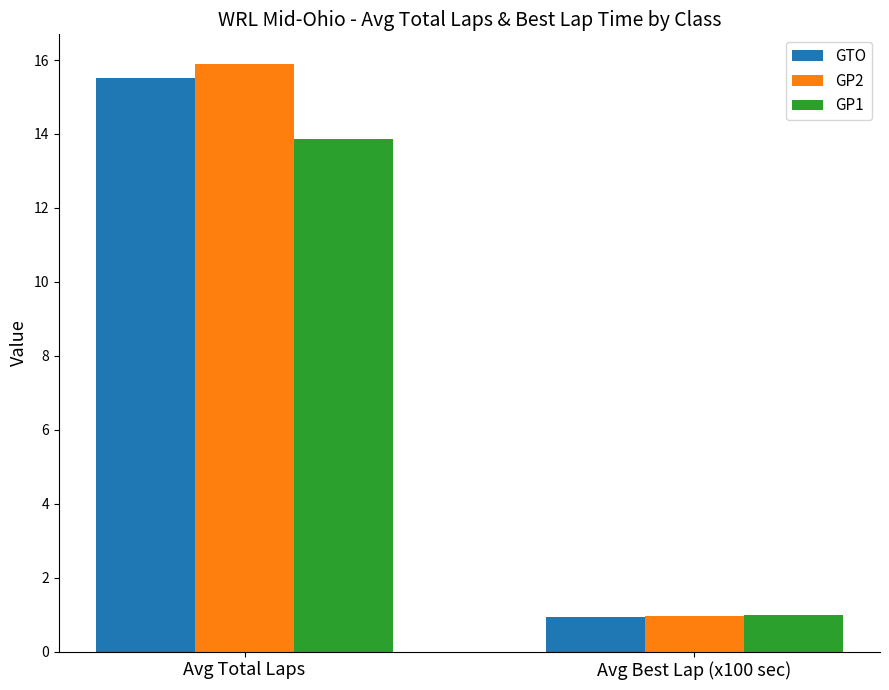

Reading left to right, extract all data points from this chart.

GTO: 15.5	0.9
GP2: 15.9	1.0
GP1: 13.9	1.0